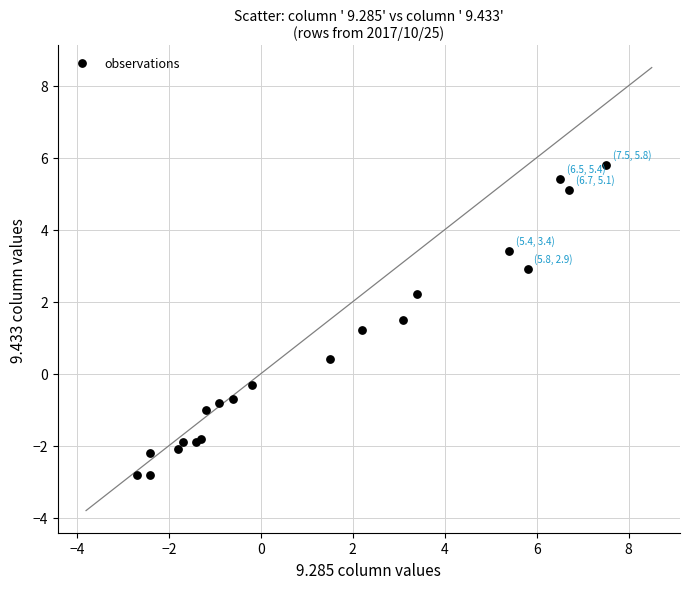

What Y value in the scatter plot is closest to 1?

1.2